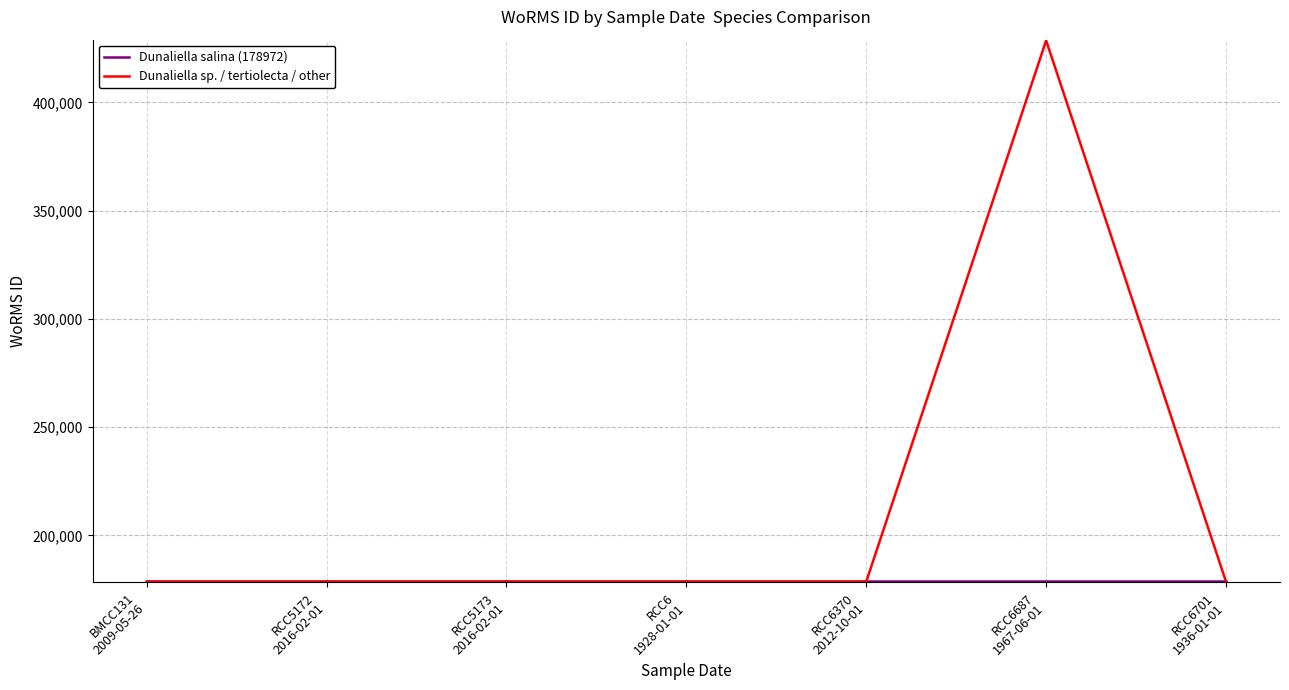

Which series has the largest total across all categories?

Dunaliella sp. / tertiolecta / other